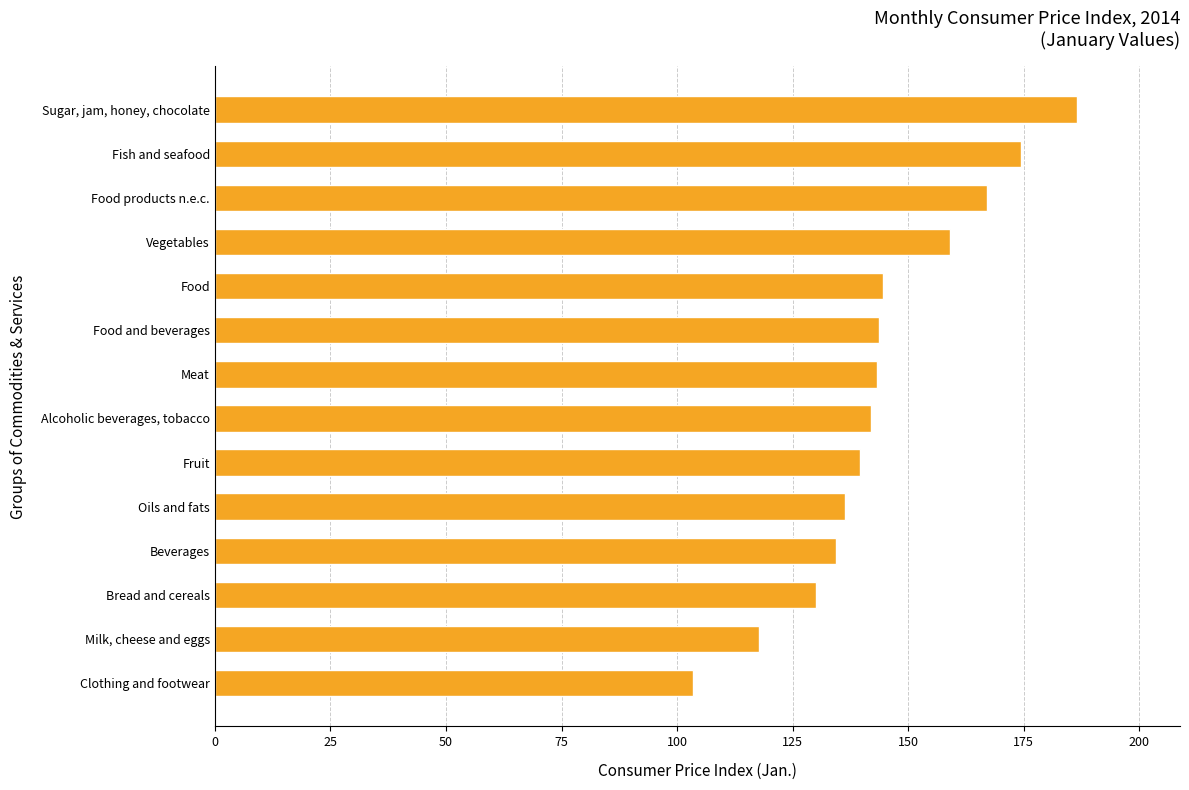

What is the difference between the second highest and minimum values?

71.1